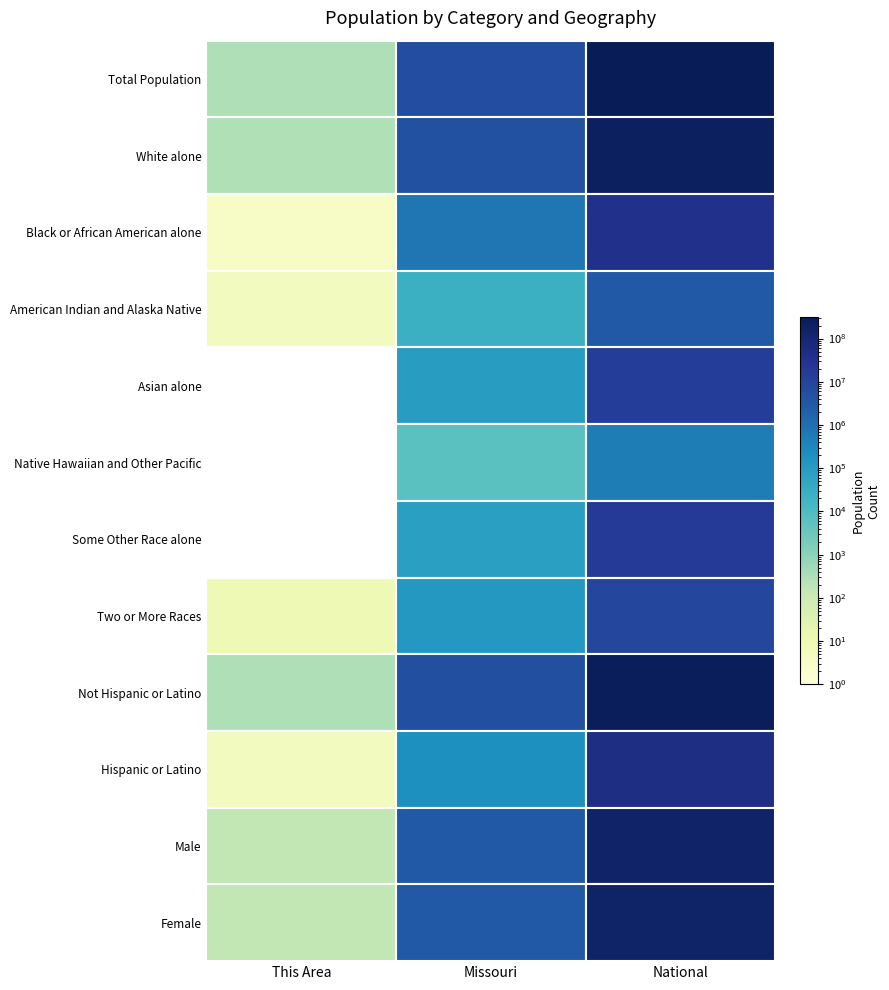

Rank the categories by Total Population value from lowest to highest.

0, 1, 2